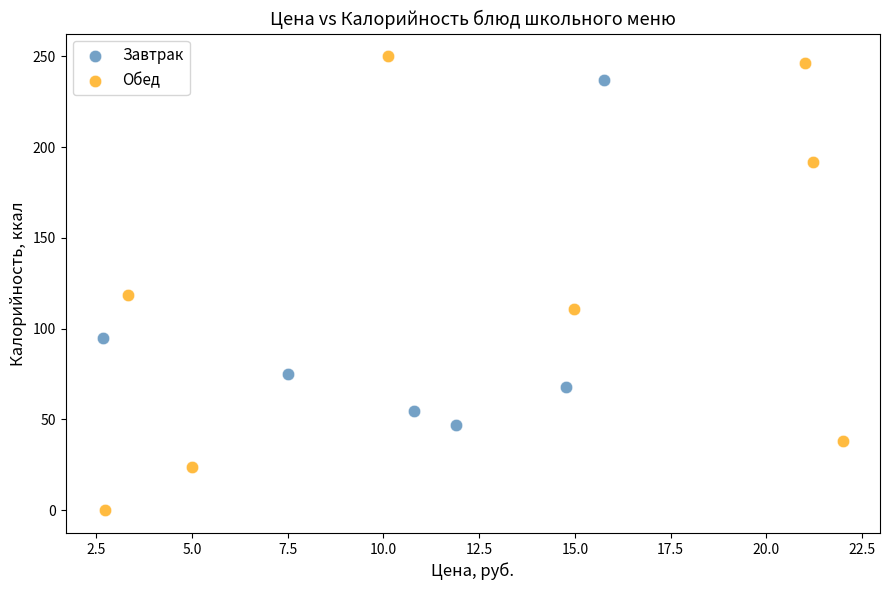

Which series reaches the minimum Y coordinate?

Обед